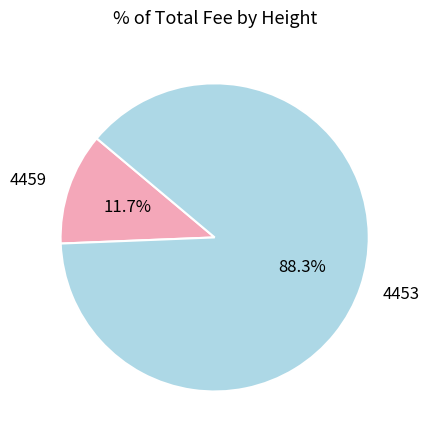

What percentage is the 4459 slice, to the nearest percent?

12%